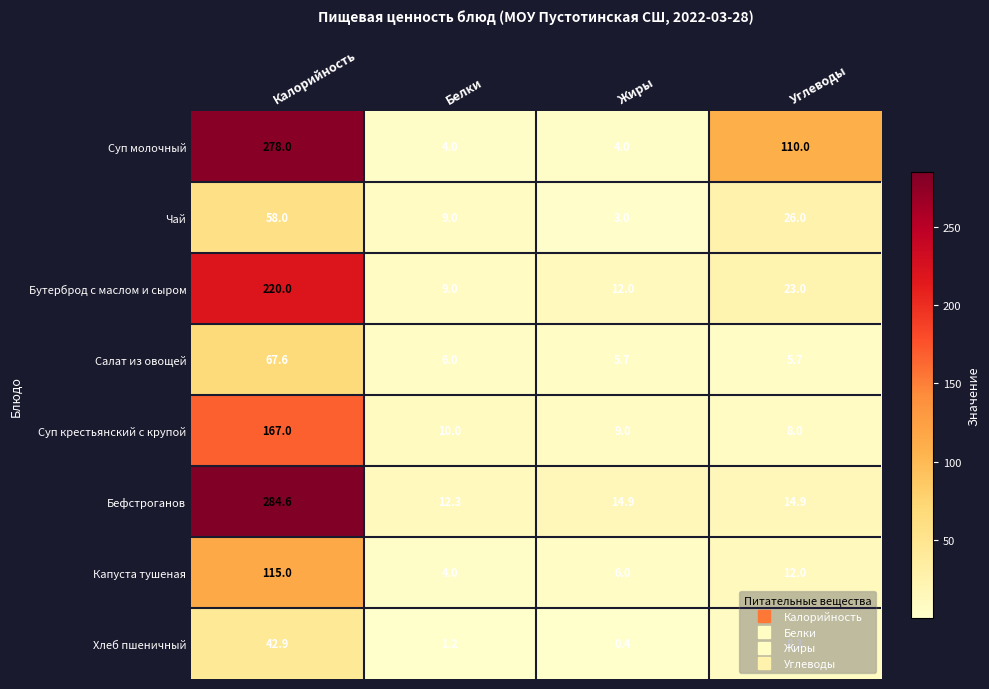

Which series has the largest total across all categories?

Суп молочный